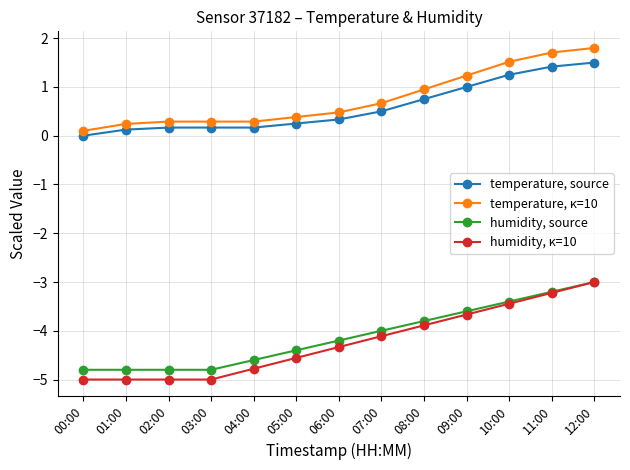

The value of temperature, source at 09:00 is 0.3. True or false?

False